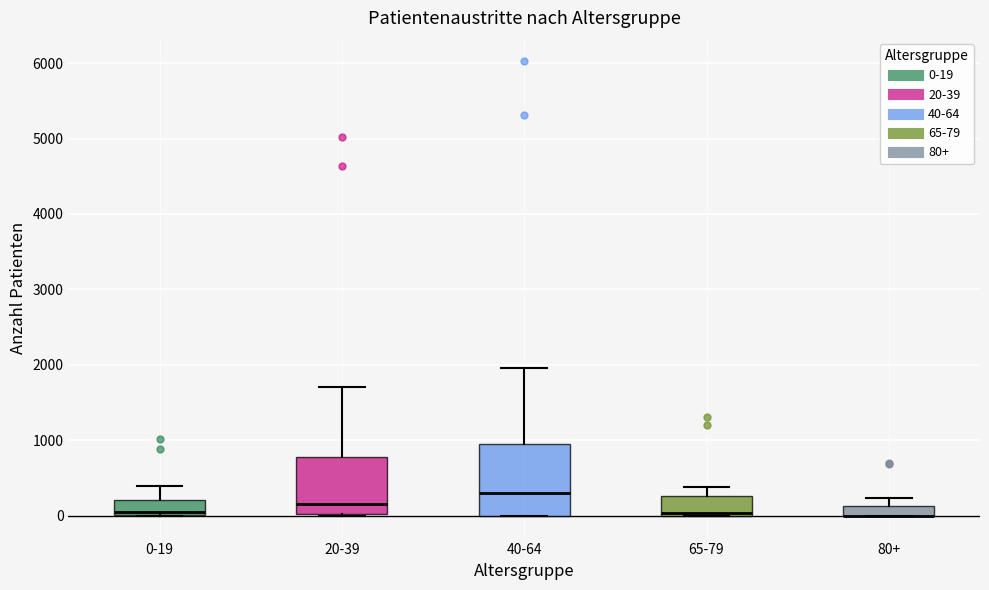

Where is the lower edge of the box for 40-64 on the y-axis? The values are not printed on the chart, so give them approximately, as read against the axis.

0